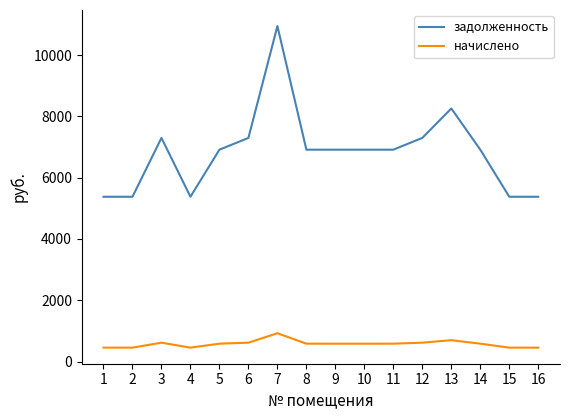

Count the number of categories in the chart.

16